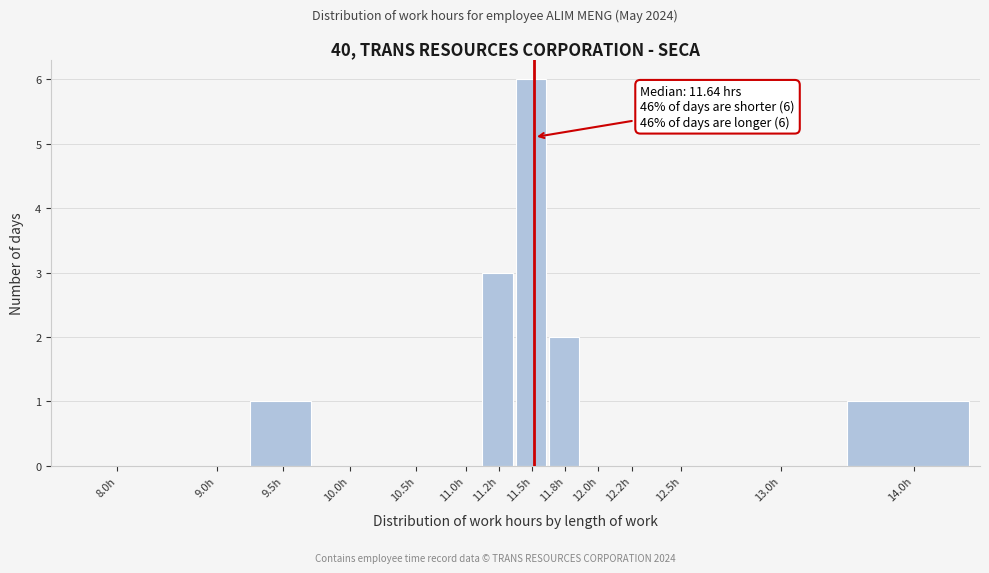

Reading right to left, extract all data points from this chart.

14.0h=1	13.0h=0	12.5h=0	12.2h=0	12.0h=0	11.8h=2	11.5h=6	11.2h=3	11.0h=0	10.5h=0	10.0h=0	9.5h=1	9.0h=0	8.0h=0